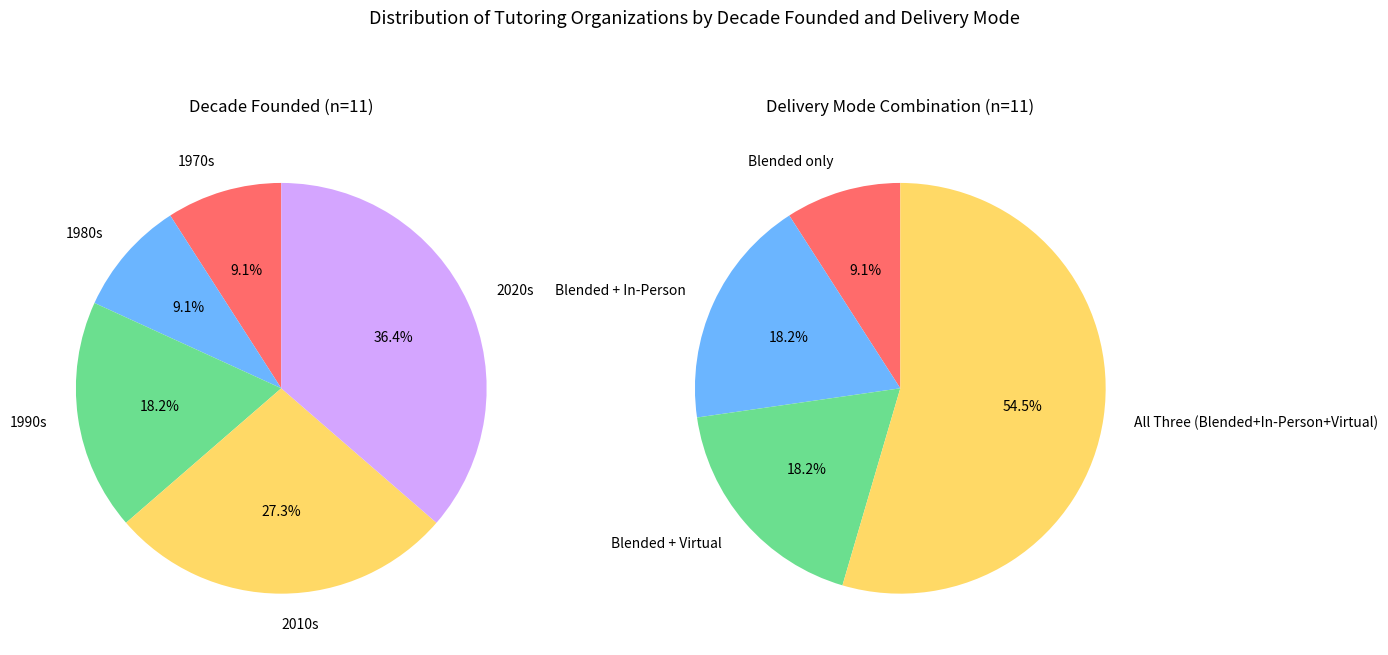

Do 5 and Organization Type together represent more than half of the pie?

No